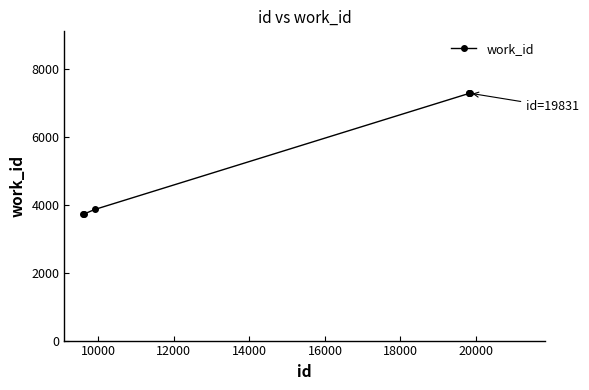

What is the minimum value shown in the chart?

3720